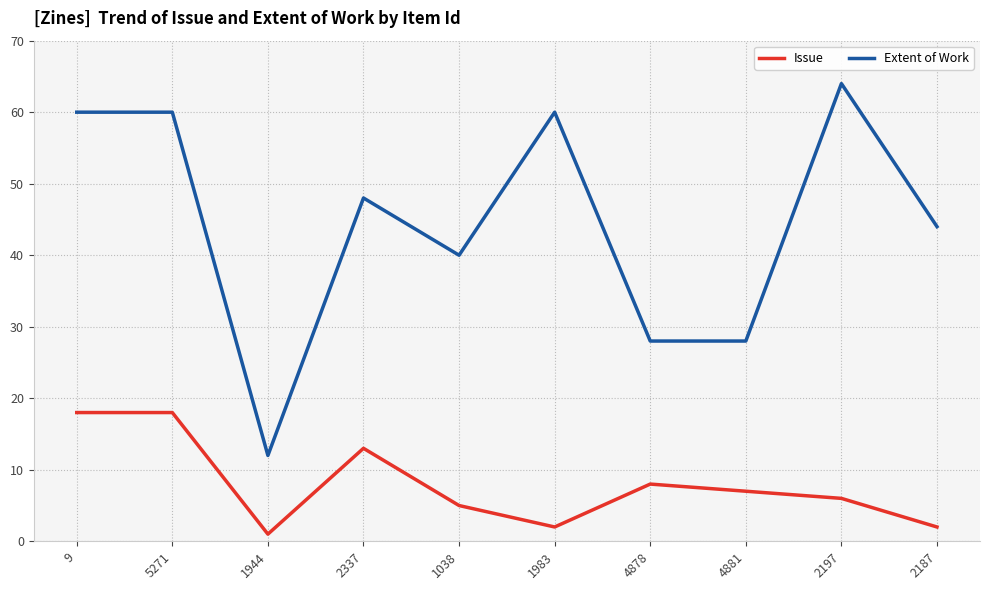

The Extent of Work series shows 30 at 2187. True or false?

False